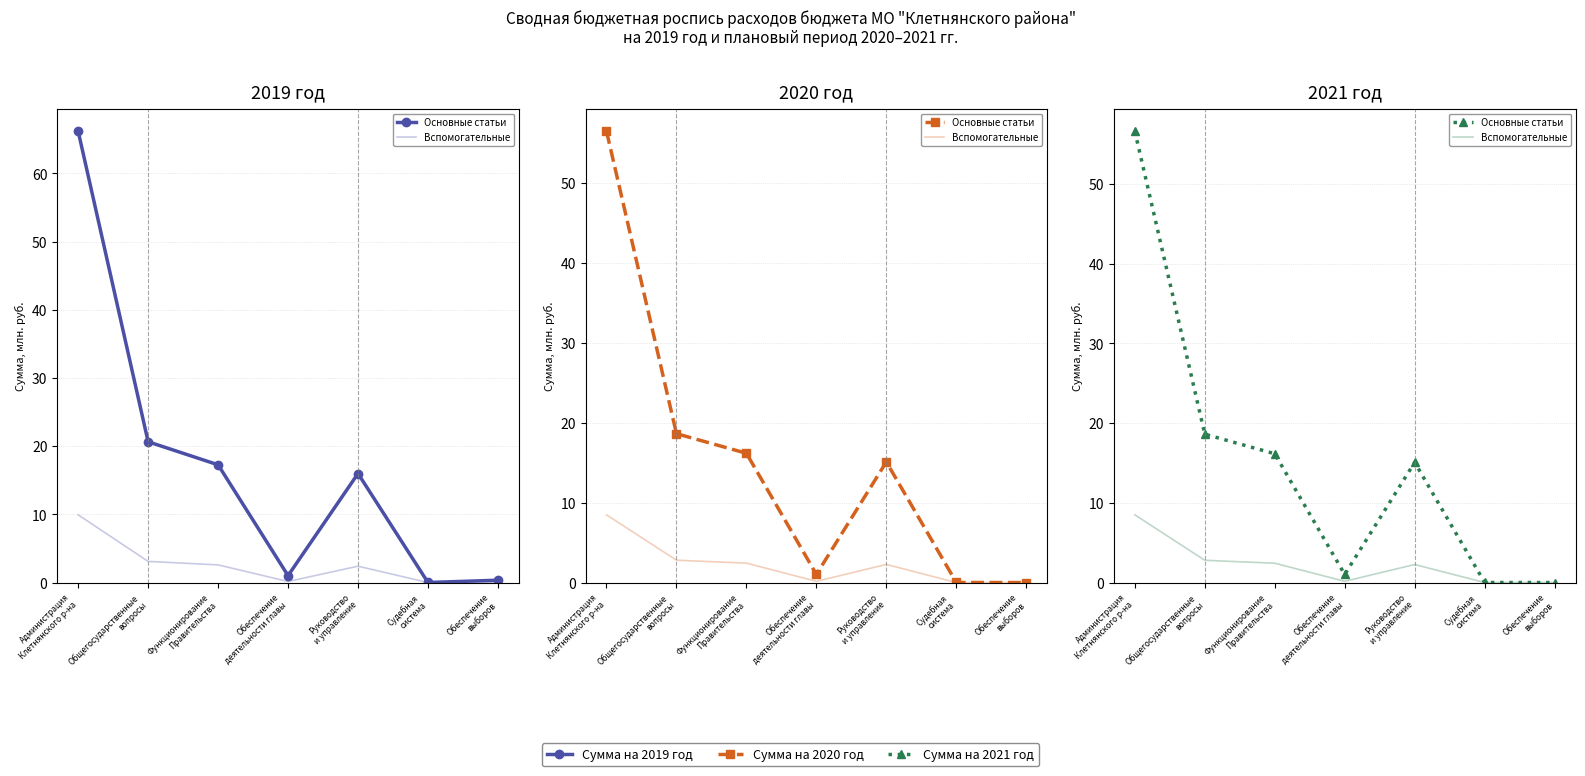

What is the sum of the 2019 год values at Общегосударственные
вопросы and Обеспечение
выборов?

21.0